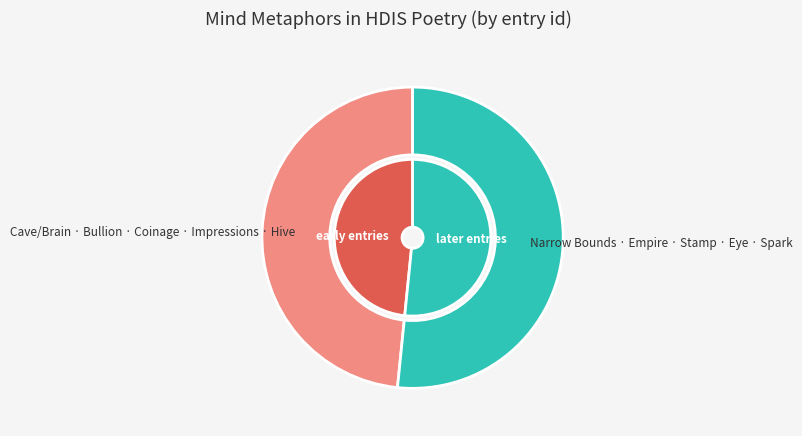

Which slice is the smallest?

Cave/Brain